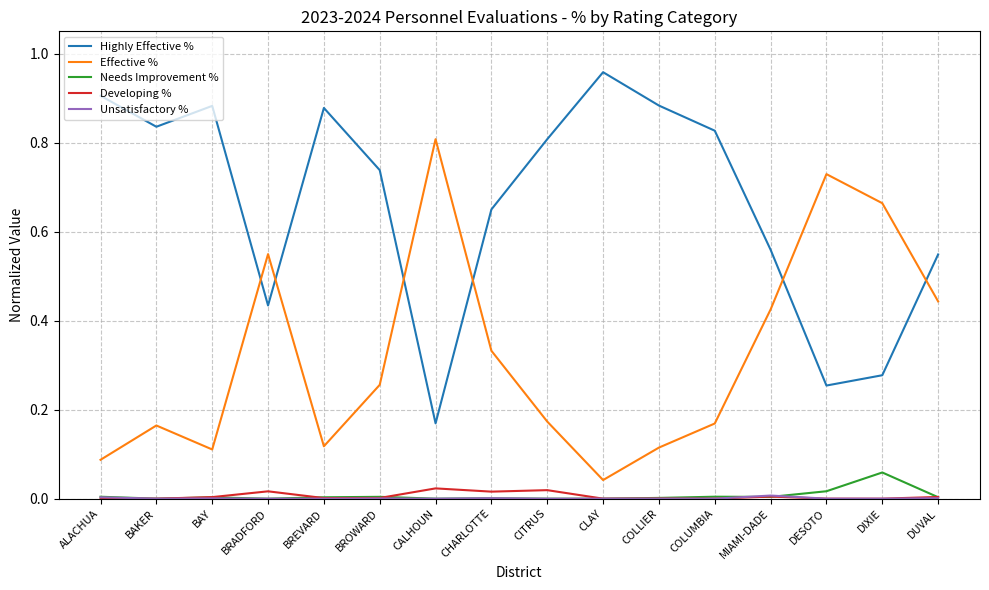

Which series has the largest total across all categories?

Highly Effective %